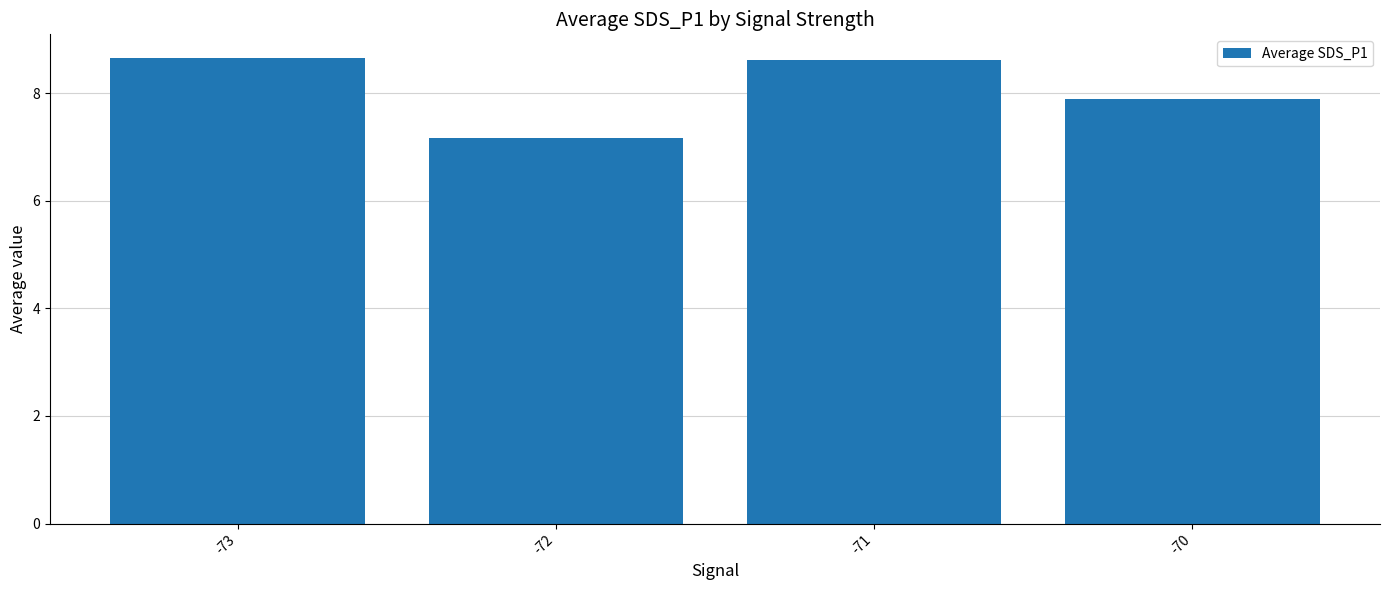

Reading left to right, list all the values displayed in this chart.

-73=8.7	-72=7.2	-71=8.6	-70=7.9